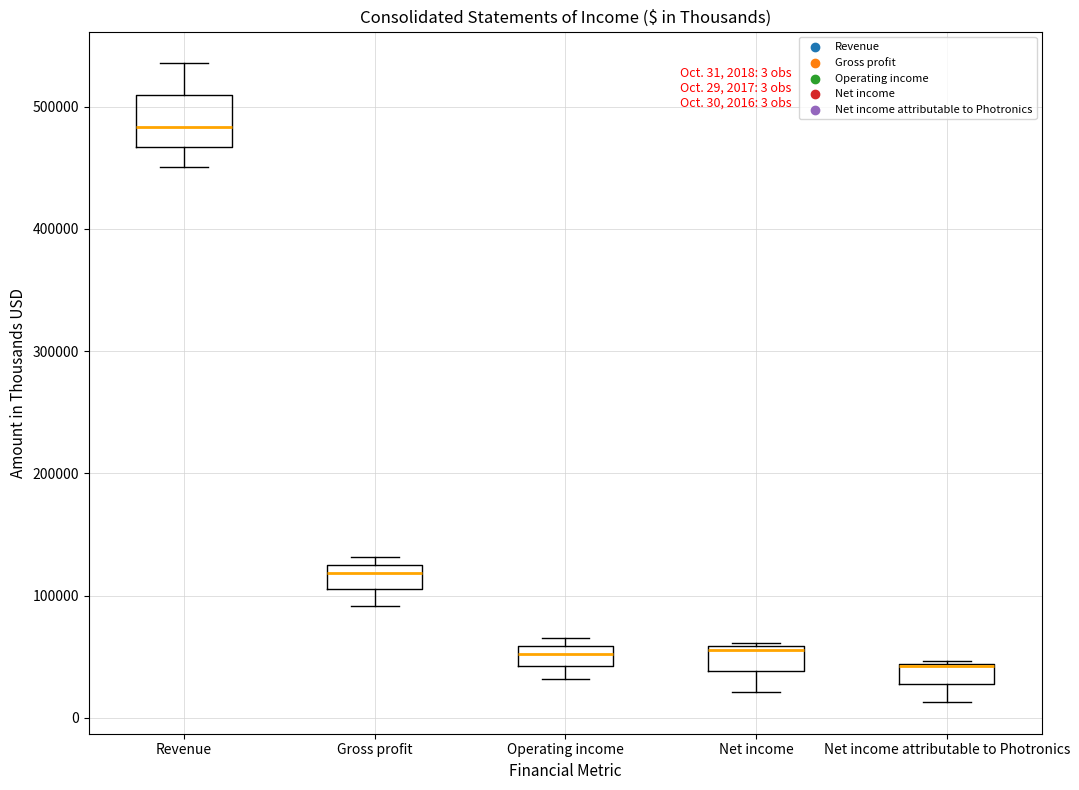

Which box is the tallest, from its lower edge to its upper edge?

Revenue